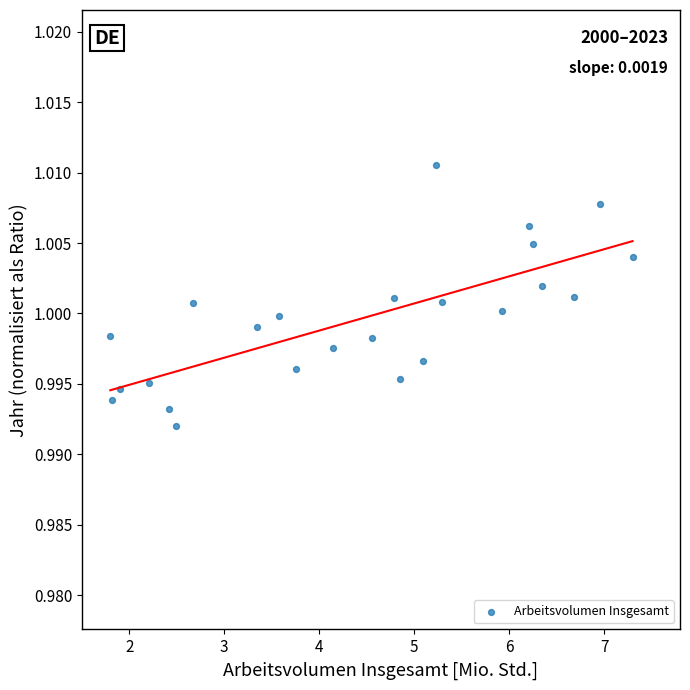

What is the range of X values (max minus min)?

5.5